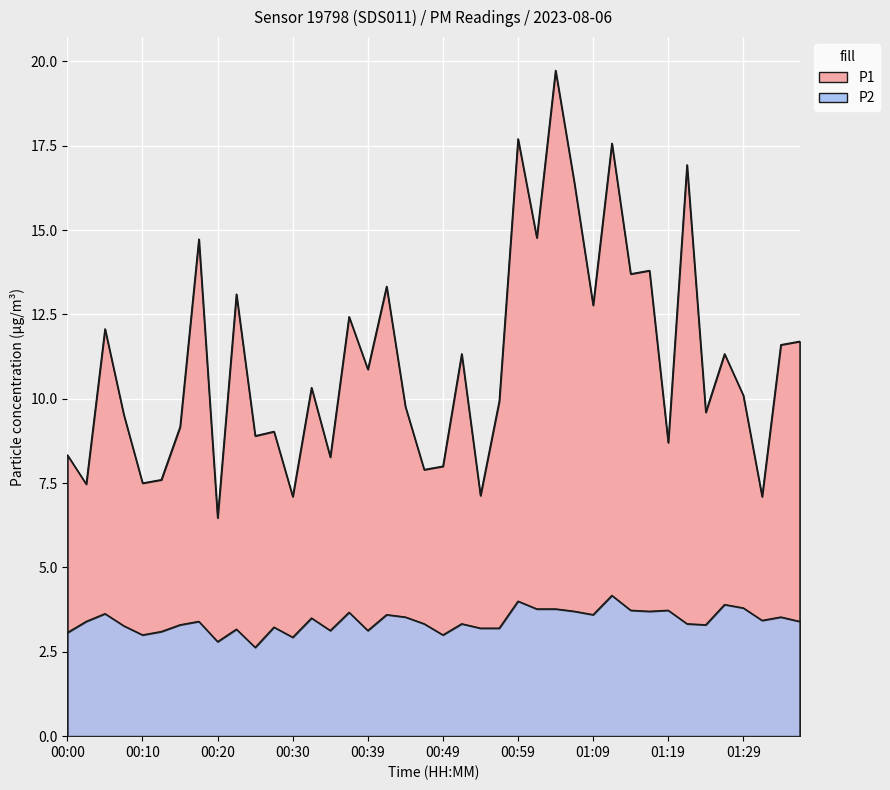

What is the difference between the maximum and minimum values in the P2 series?

1.5